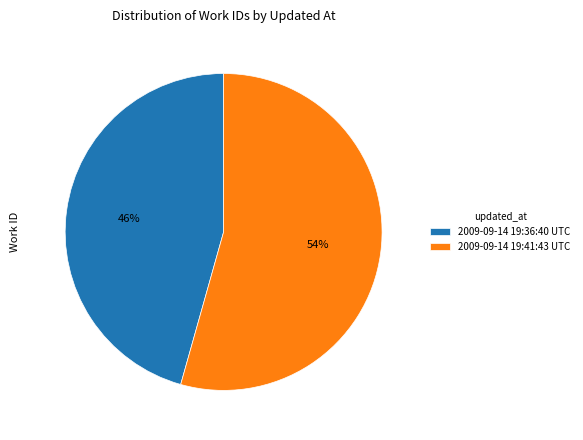

How many segments does this pie chart have?

2